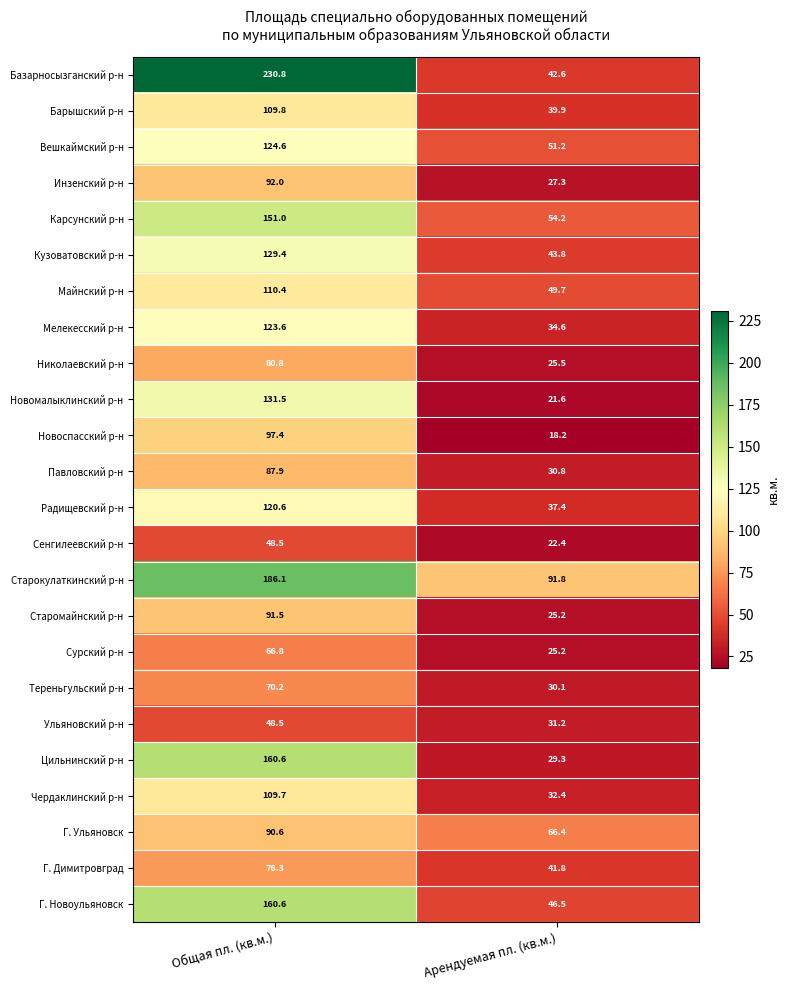

Where is Николаевский р-н nearest to the value 53?

Арендуемая пл. (кв.м.)